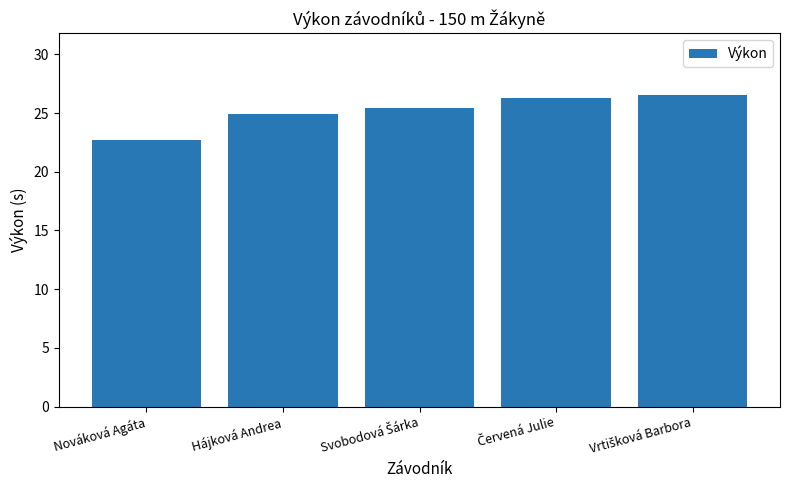

What is the minimum value shown in the chart?

22.7